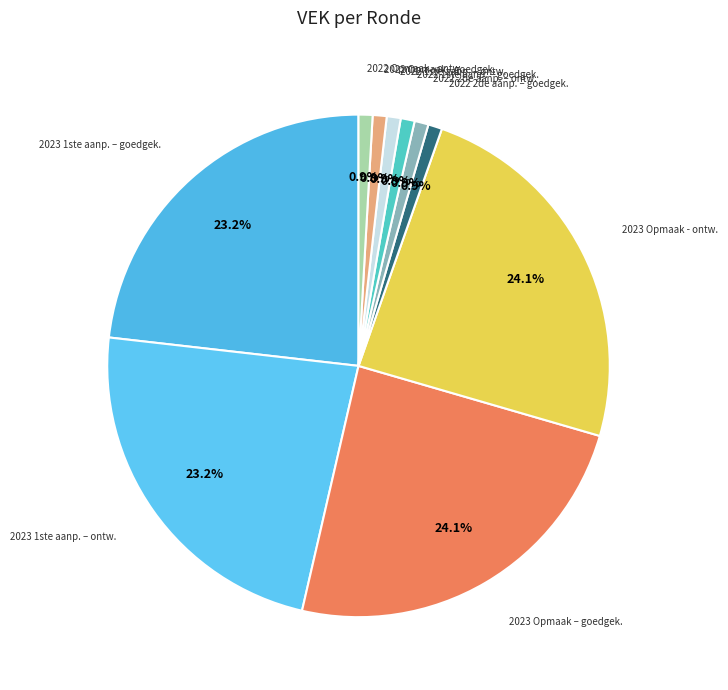

How many slices are in this pie chart?

10